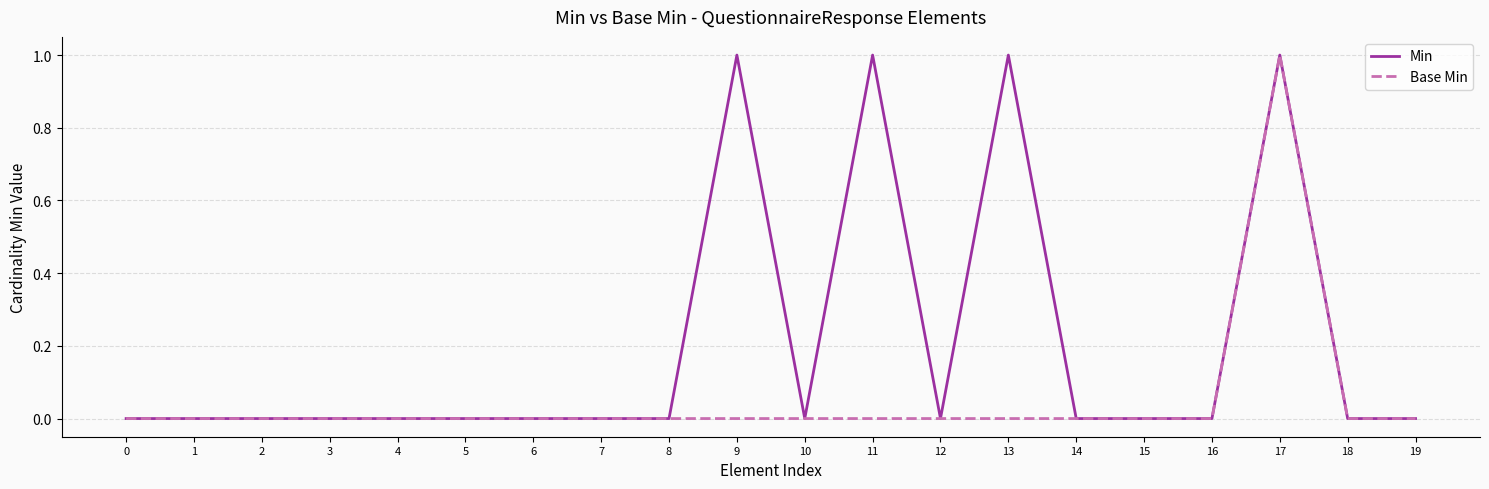

What is the highest value of the Base Min series?

1